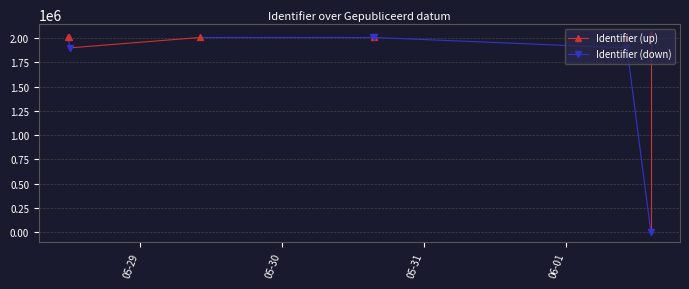

Which has a higher value, 2016-05-30 15:29:12 or 2016-05-30 15:35:44?

2016-05-30 15:29:12